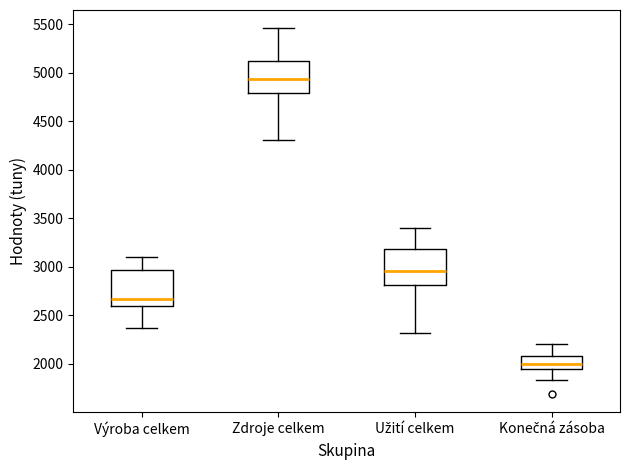

Reading left to right, transcribe this box plot: for each box, give where its median line is, the range the box spans, and where its two whiskers end, as read against the y-axis. The values are not printed on the chart, so give them approximately, as read against the axis.

Výroba celkem: median 2650, box 2600 to 2950, whiskers 2350 to 3100
Zdroje celkem: median 4950, box 4800 to 5100, whiskers 4300 to 5450
Užití celkem: median 2950, box 2800 to 3200, whiskers 2300 to 3400
Konečná zásoba: median 2000, box 1950 to 2100, whiskers 1850 to 2200